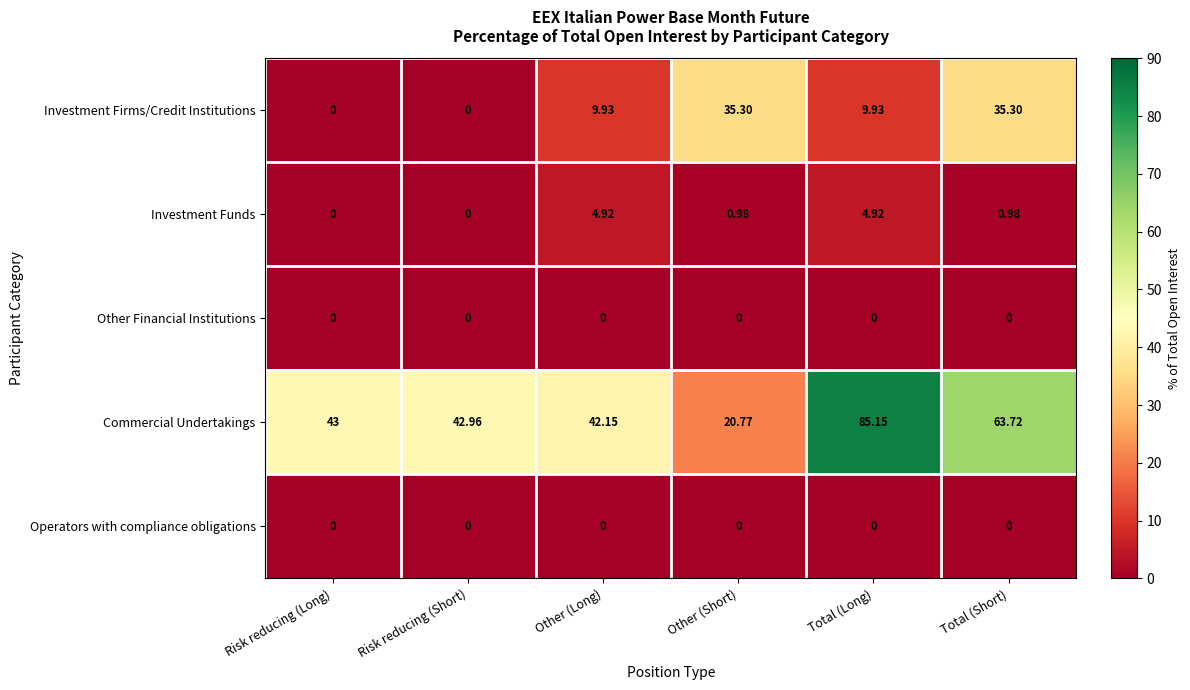

Which category has the highest value across all series?

Total (Long)